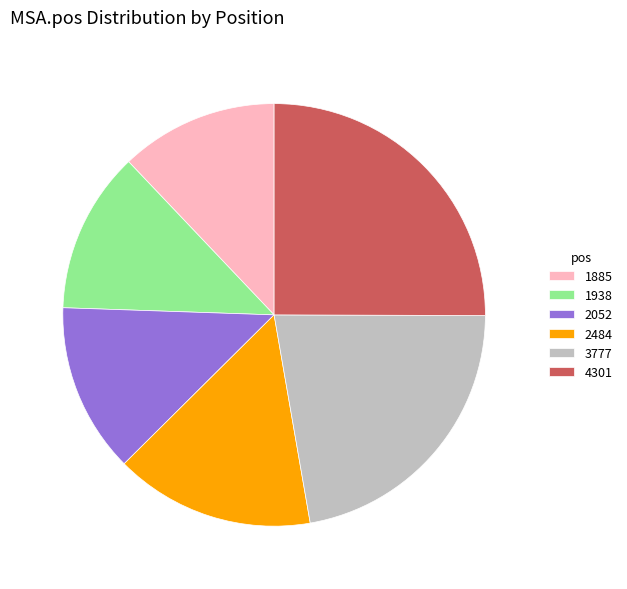

What is the ratio of the value at 2052 to the value at 4301?

0.5